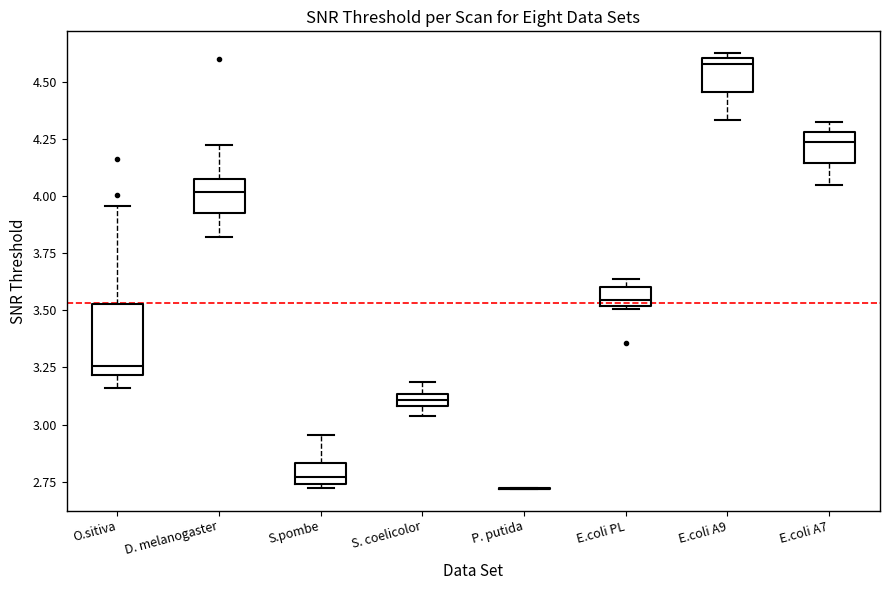

Which box is the tallest, from its lower edge to its upper edge?

O.sitiva